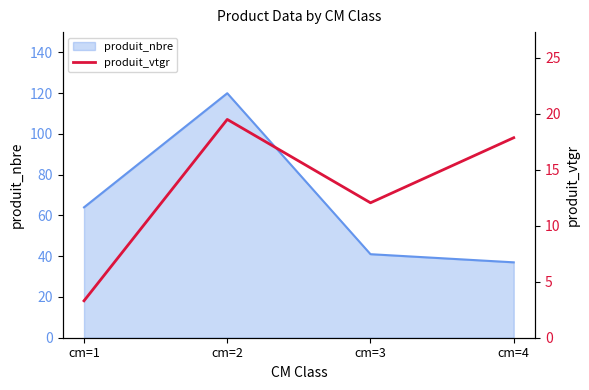

At which label does produit_nbre reach its minimum?

cm=4